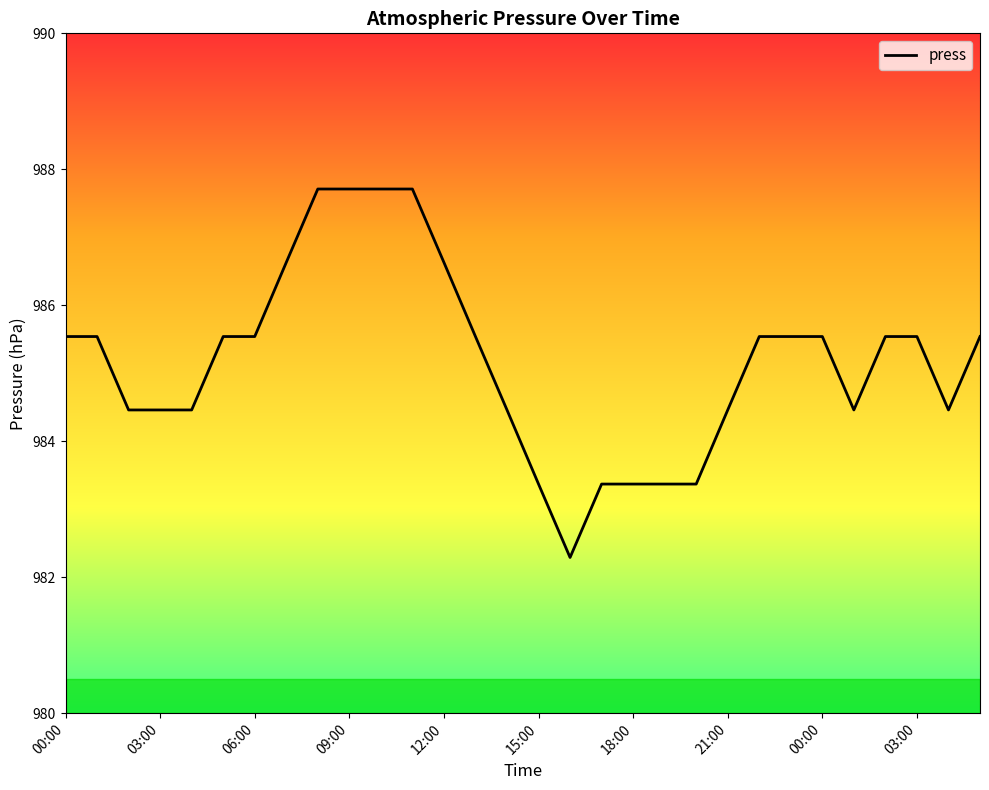

What is the smallest value displayed?

982.3